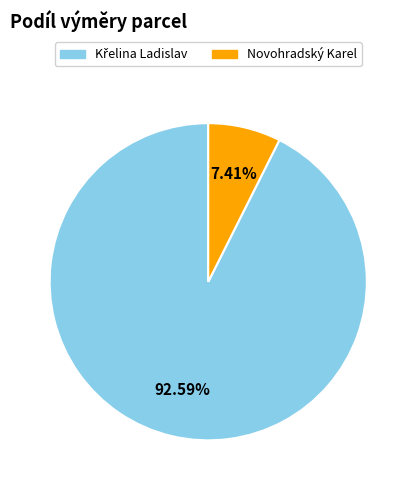

To the nearest percent, what percentage of the pie is Novohradský Karel?

7%